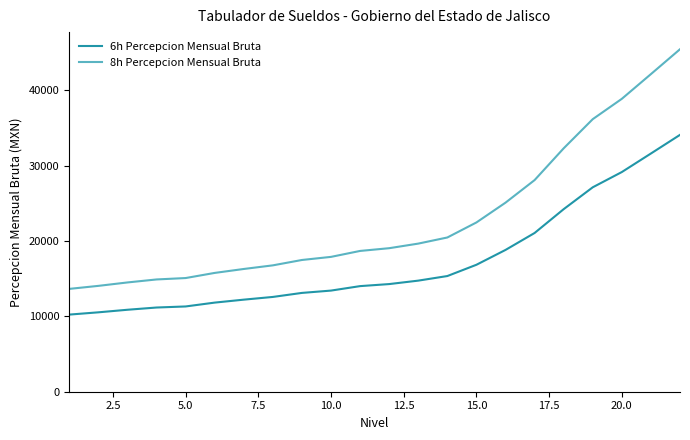

What is the difference between the maximum and minimum values in the 8h Percepcion Mensual Bruta series?

31788